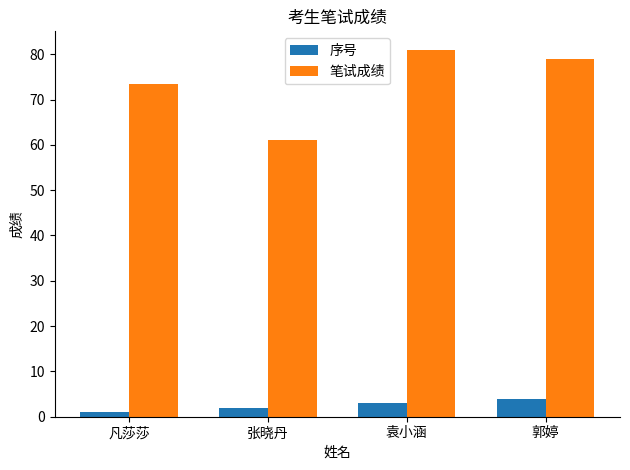

Is it true that 笔试成绩 equals 34.7 at 张晓丹?

False